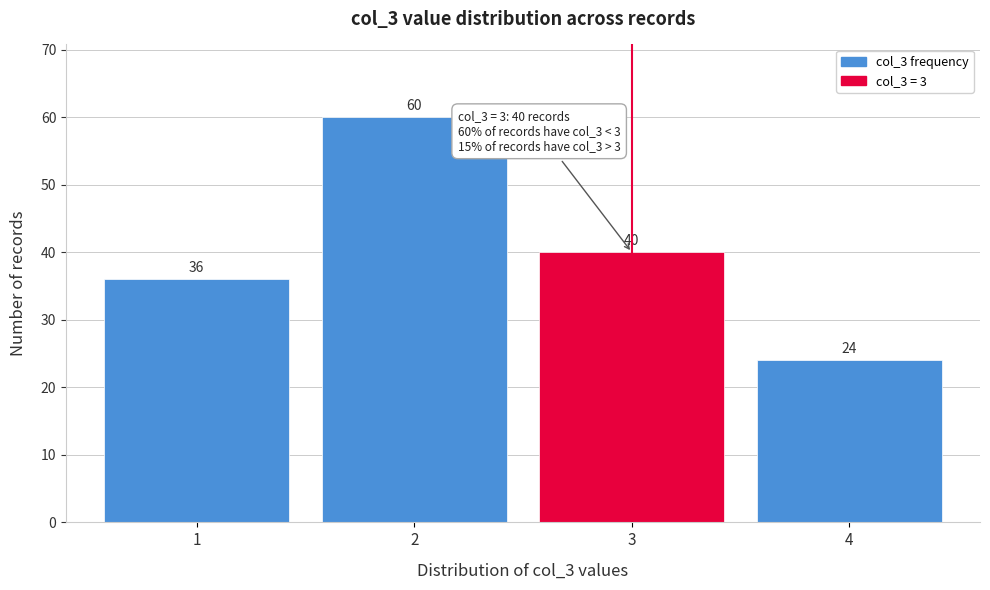

How tall is the bar that spans 1.5 to 2.5 on the x-axis?

60